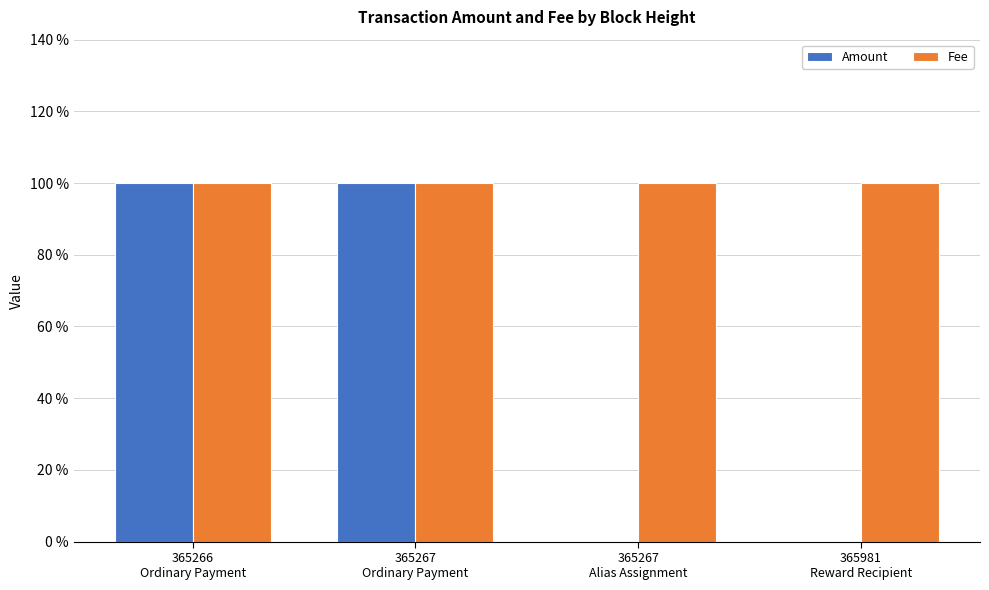

Are the bars horizontal?

No